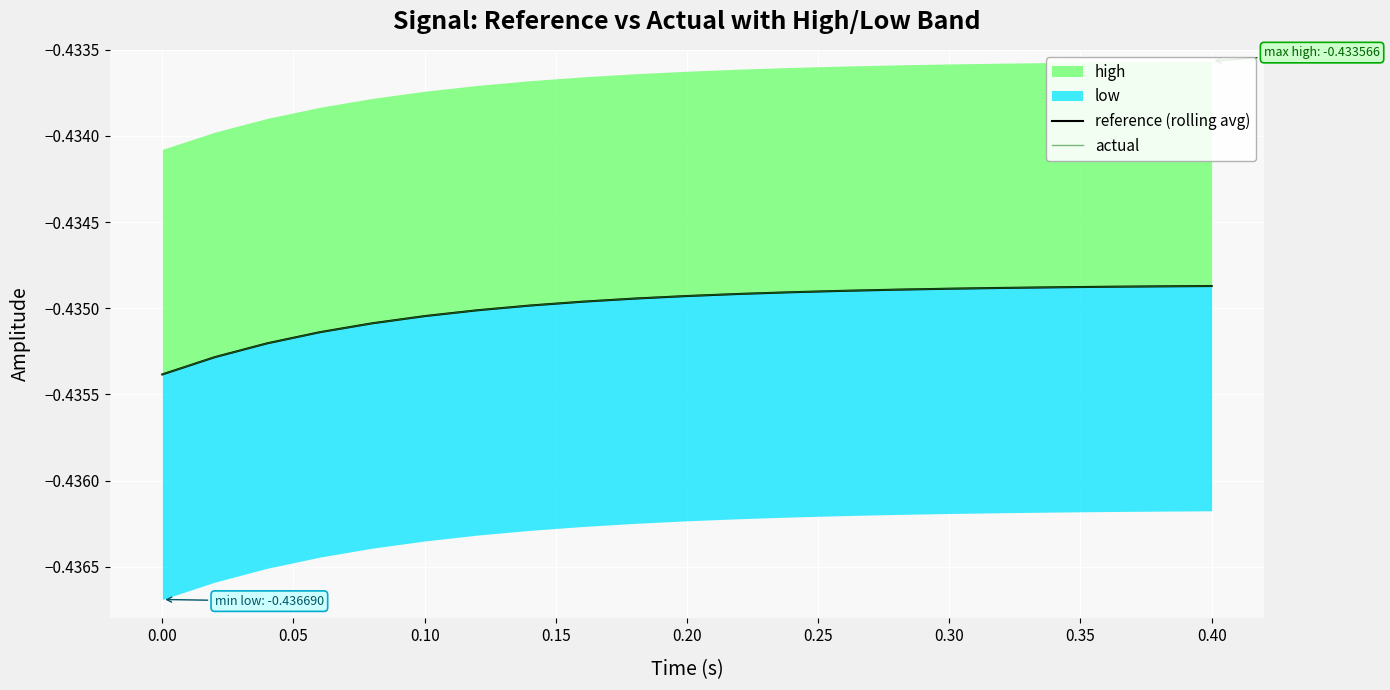

After their last crossing, which series has the higher values: reference (rolling avg) or actual?

reference (rolling avg)